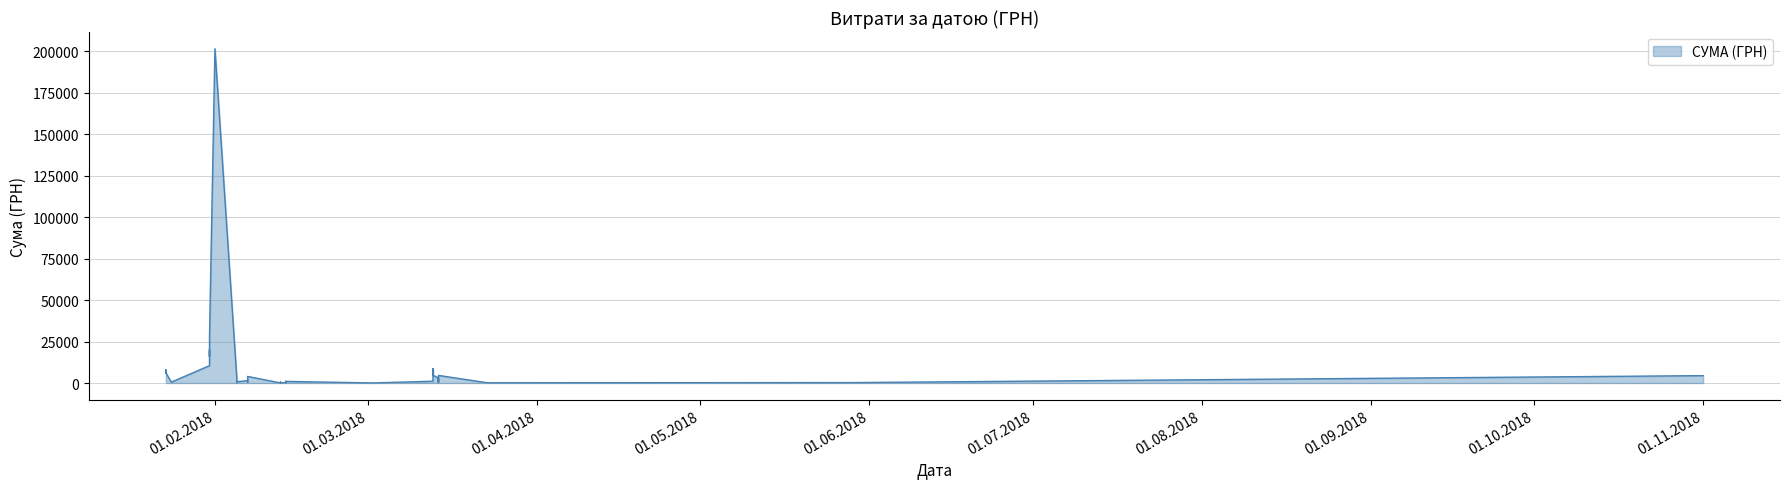

How many points are higher than both their immediate neighbors (excluding endpoints)?

14